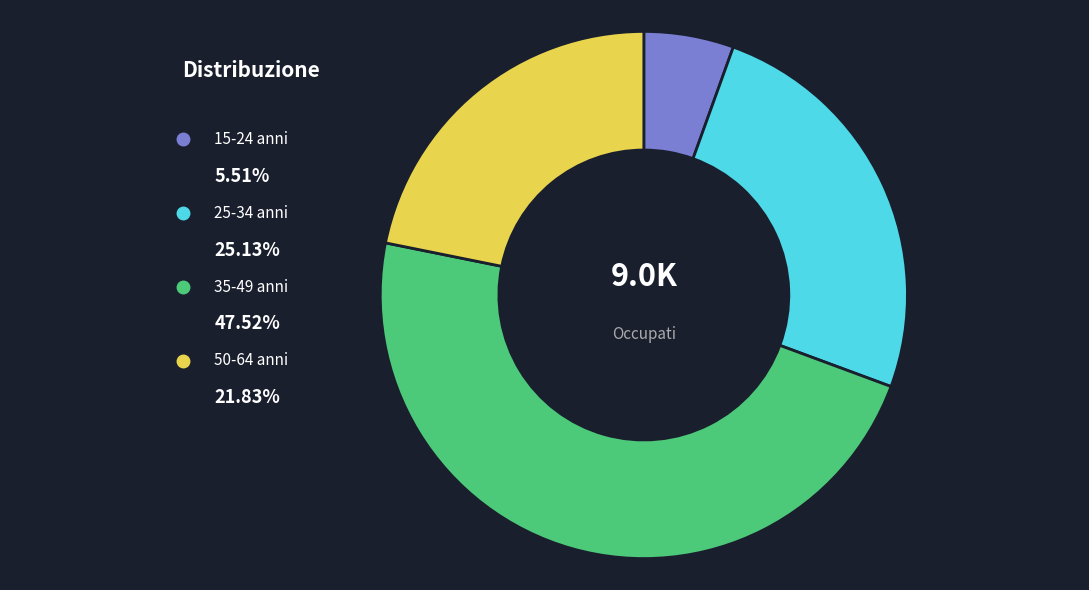

Which slice is the largest?

35-49 anni